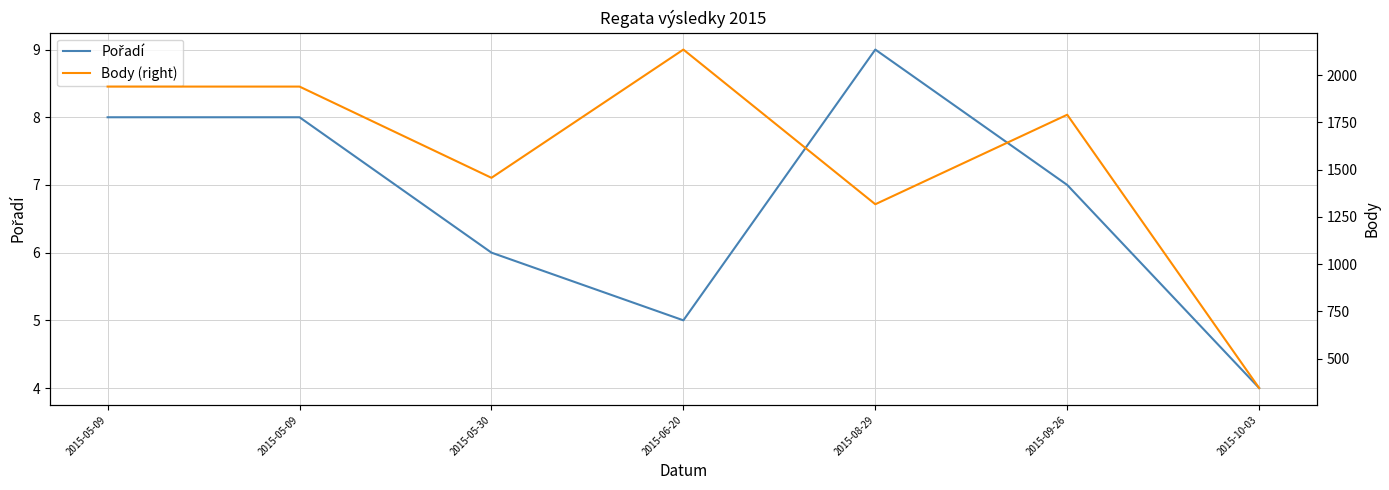

What is the label of the 1st point from the right?

2015-10-03